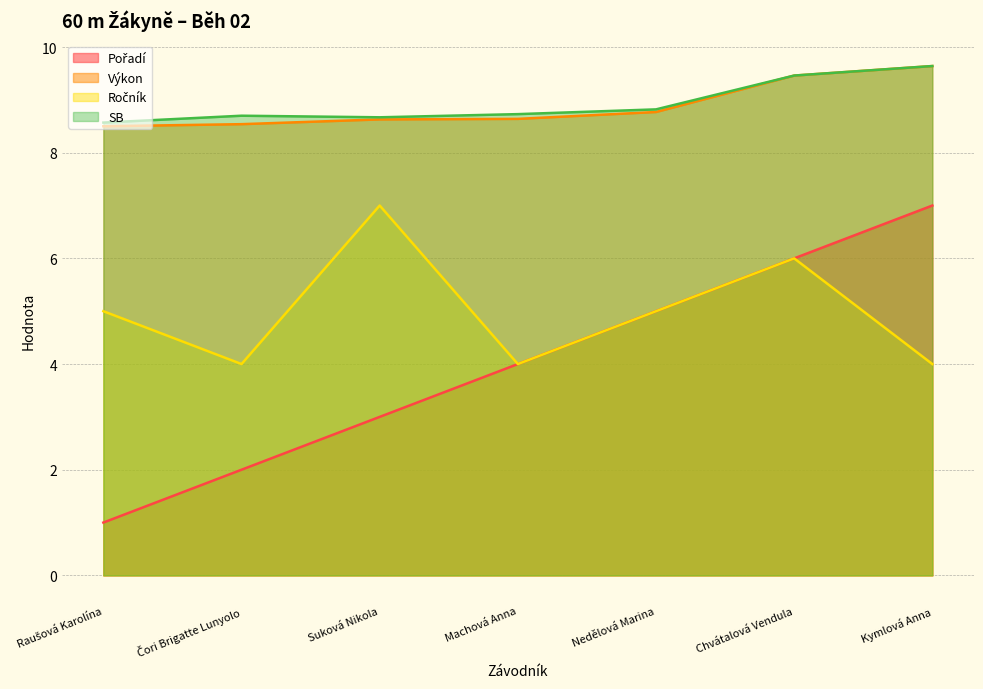

Rank the series by their maximum value, from highest to lowest.

Výkon, SB, Pořadí, Ročník